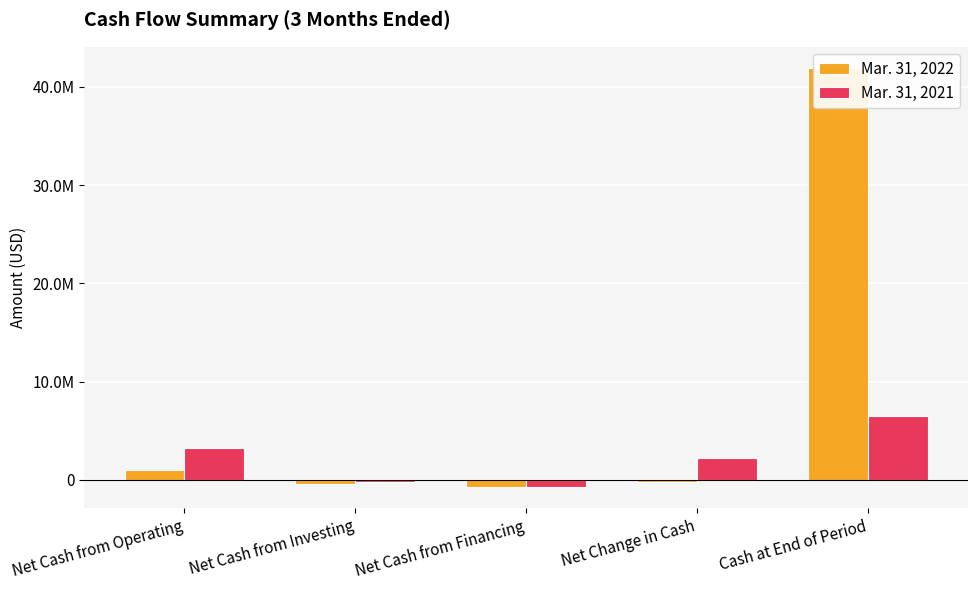

What is the label of the 3rd bar from the left?

Net Cash from Financing